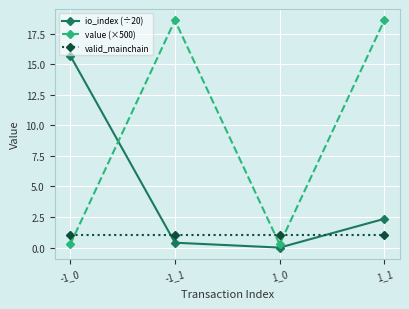

Rank the series by their average value, from highest to lowest.

value (×500), io_index (÷20), valid_mainchain